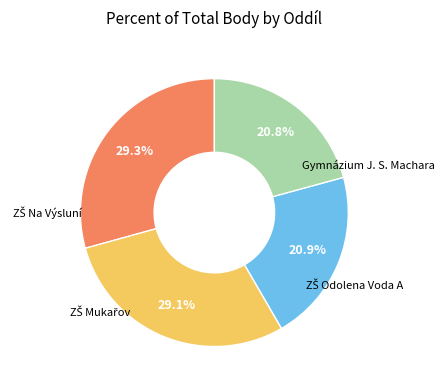

Is there any slice that represents more than half of the pie?

No